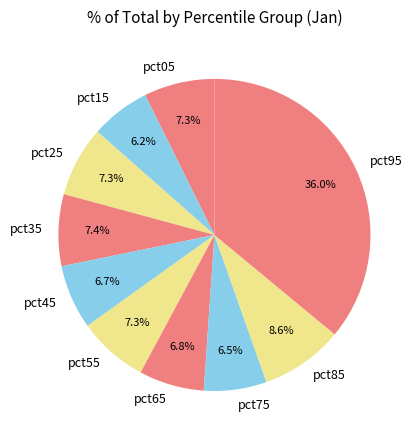

How many segments does this pie chart have?

10